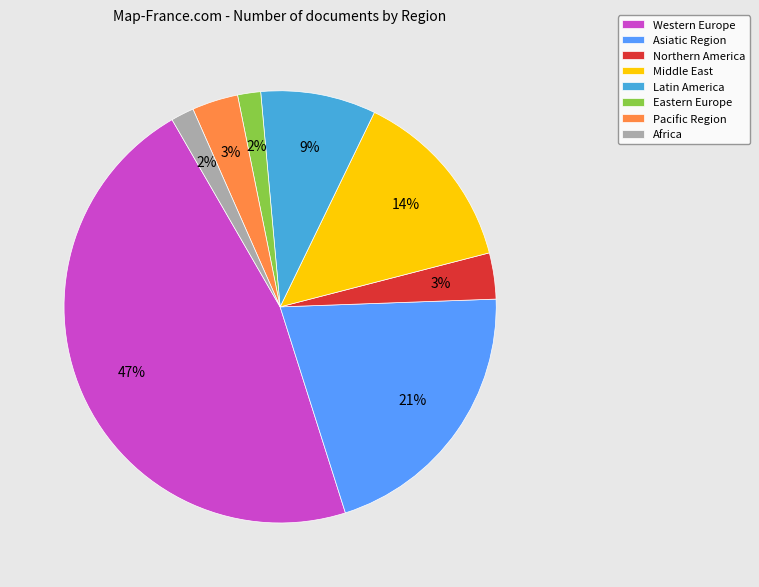

Which has a higher value, Western Europe or Northern America?

Western Europe